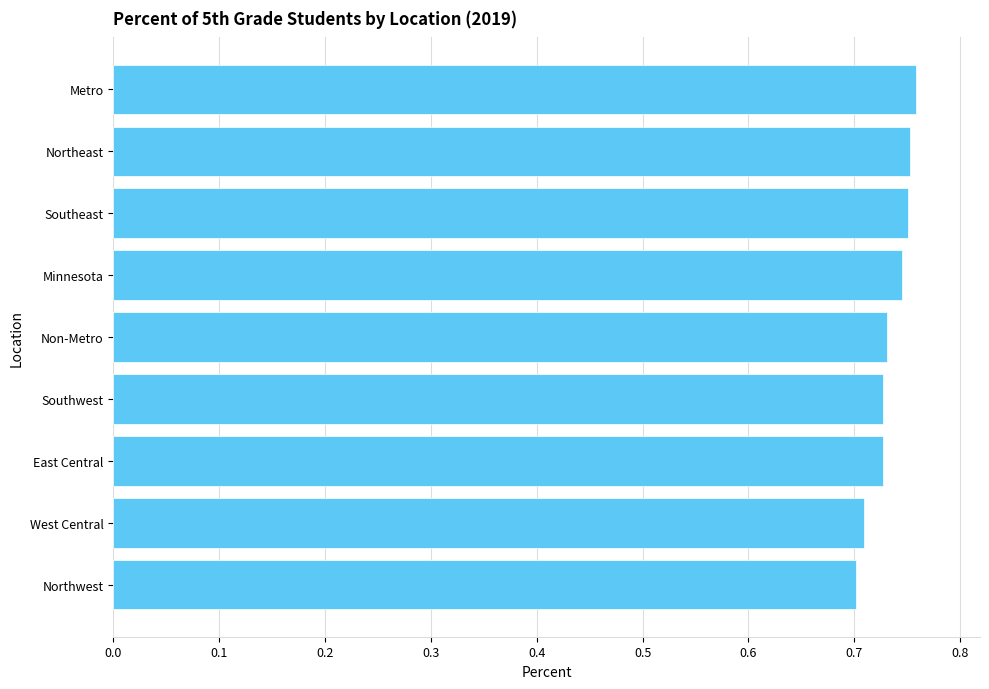

The chart shows a value of 1.2 at Northeast. True or false?

False